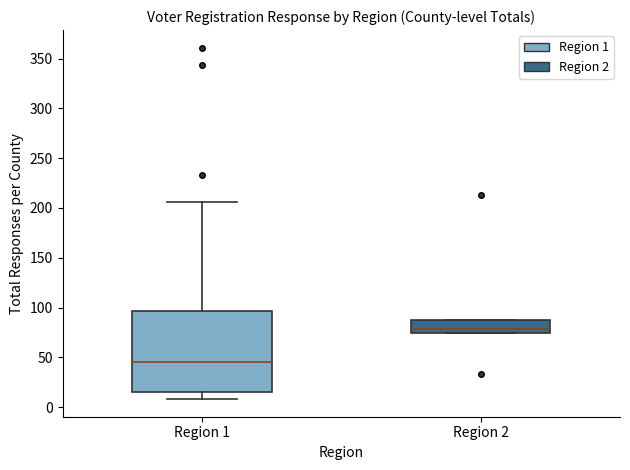

Reading left to right, transcribe this box plot: for each box, give where its median line is, the range the box spans, and where its two whiskers end, as read against the y-axis. The values are not printed on the chart, so give them approximately, as read against the axis.

Region 1: median 45, box 15 to 95, whiskers 10 to 205
Region 2: median 80, box 75 to 85, whiskers 75 to 85